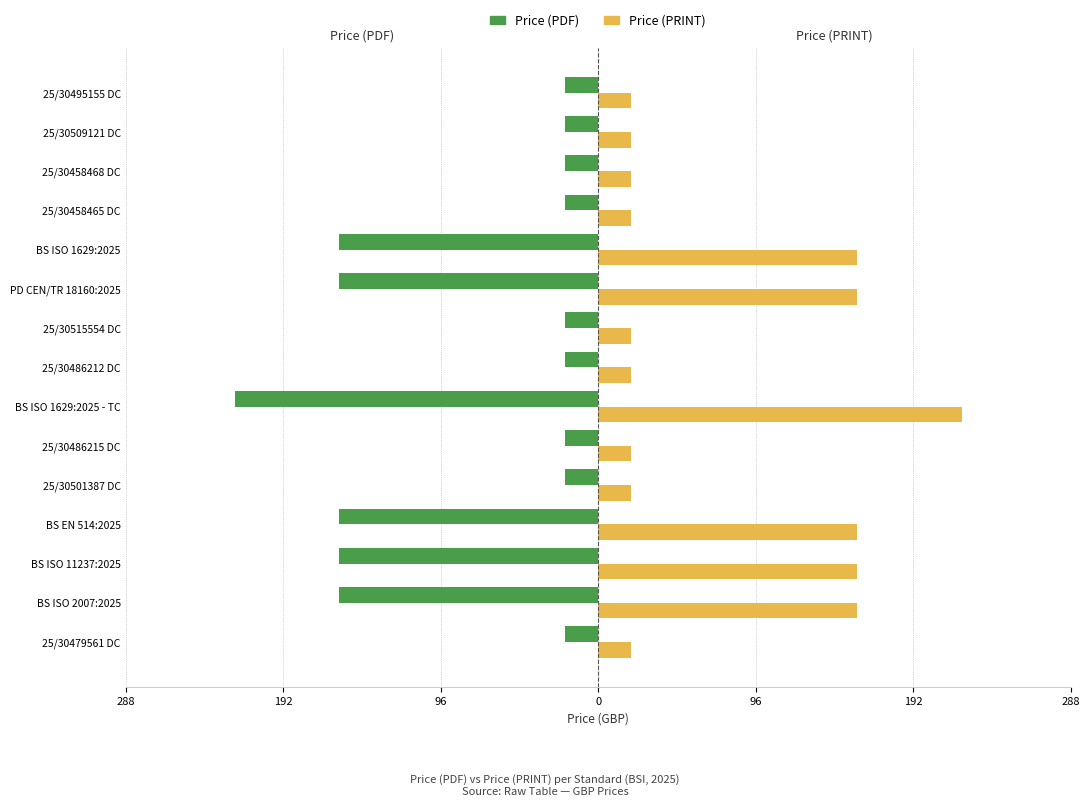

What are all the series names shown in the legend?

Price (PDF), Price (PRINT)